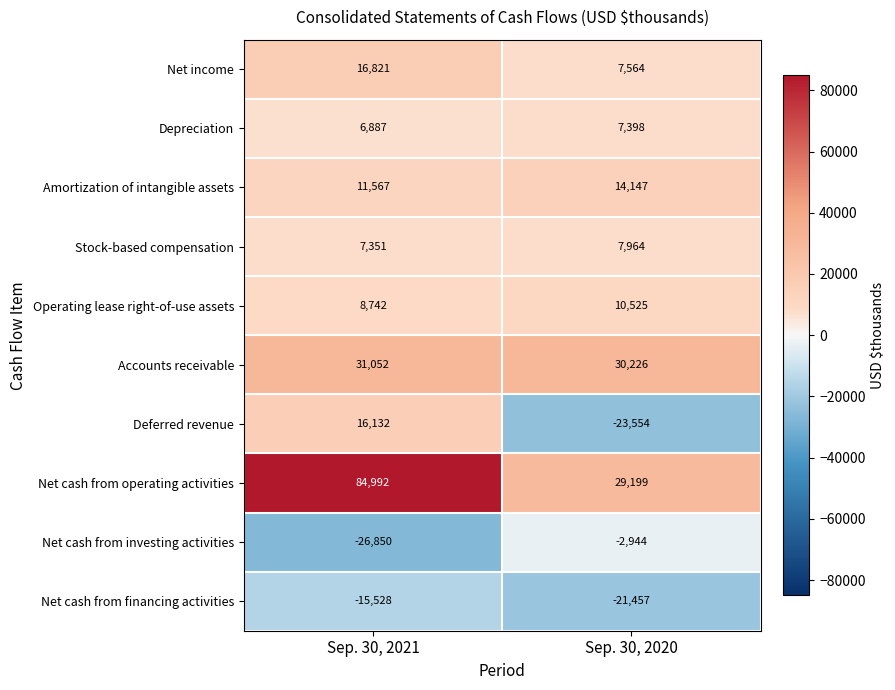

What is the sum of all Amortization of intangible assets values?

25714